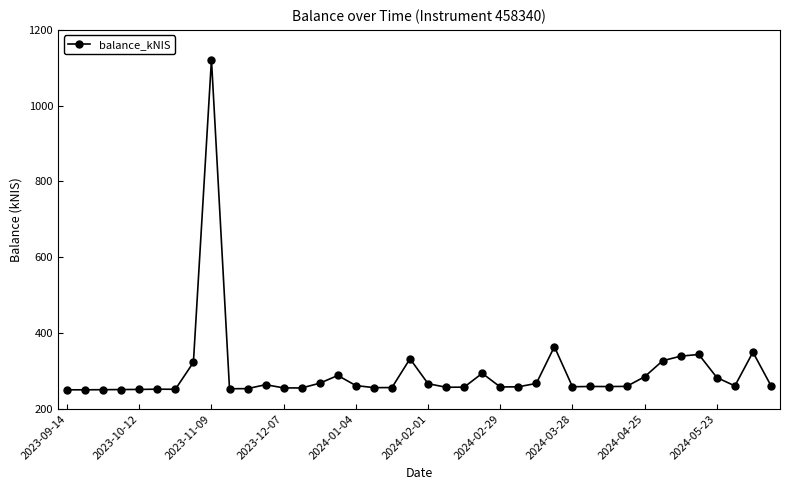

What is the difference between the maximum and minimum values?

871.5